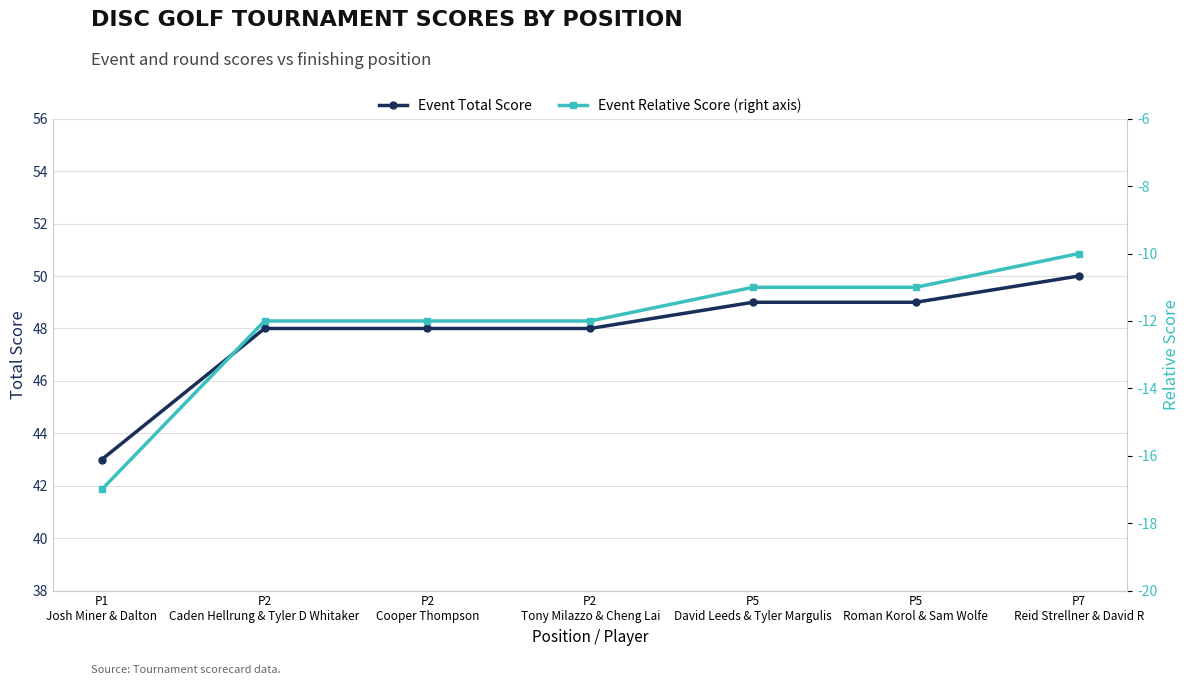

True or false: Event Total Score and Event Relative Score (right axis) cross at least once.

False